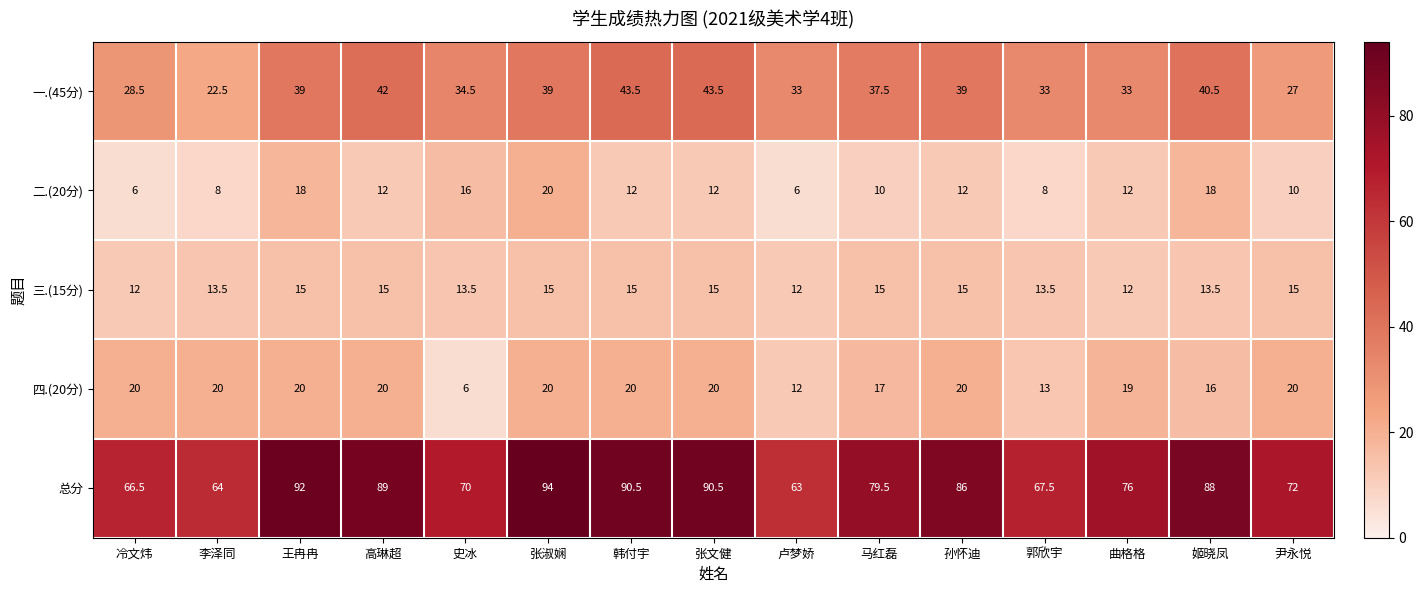

At which category is the sum across all series the highest?

张淑娴